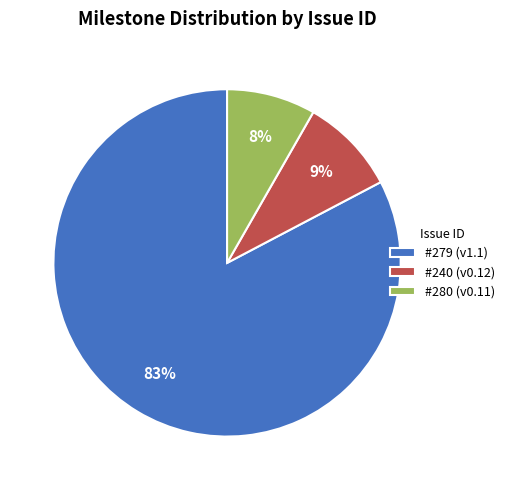

Is it true that #240 (v0.12) is 21% of the pie?

False